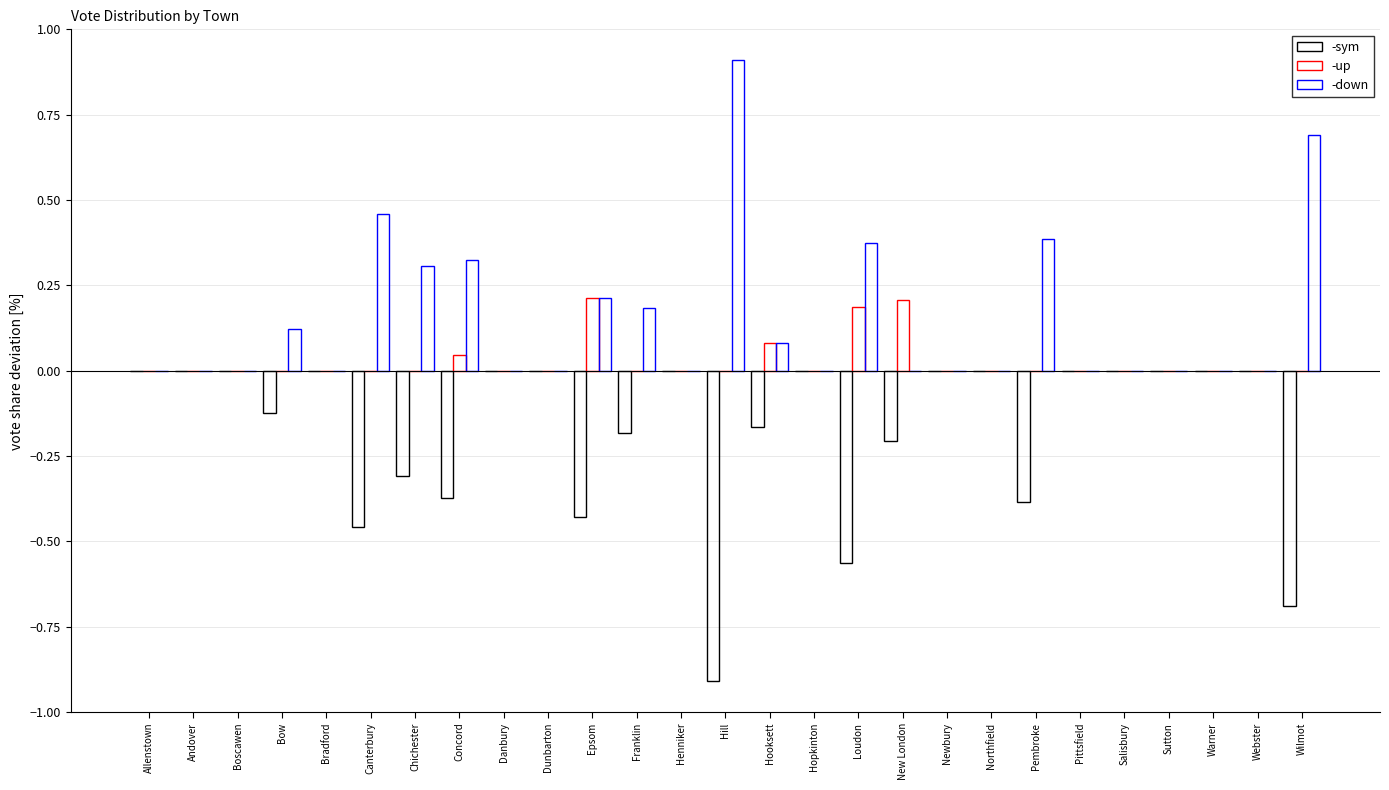

How many categories are shown in the chart?

27